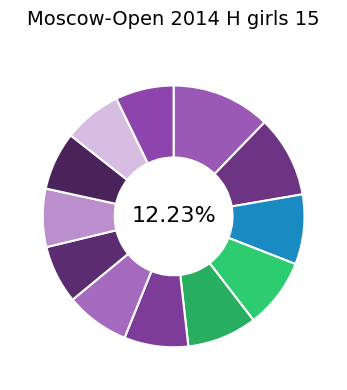

Which category has the biggest portion of the pie?

Drogovoz Irina